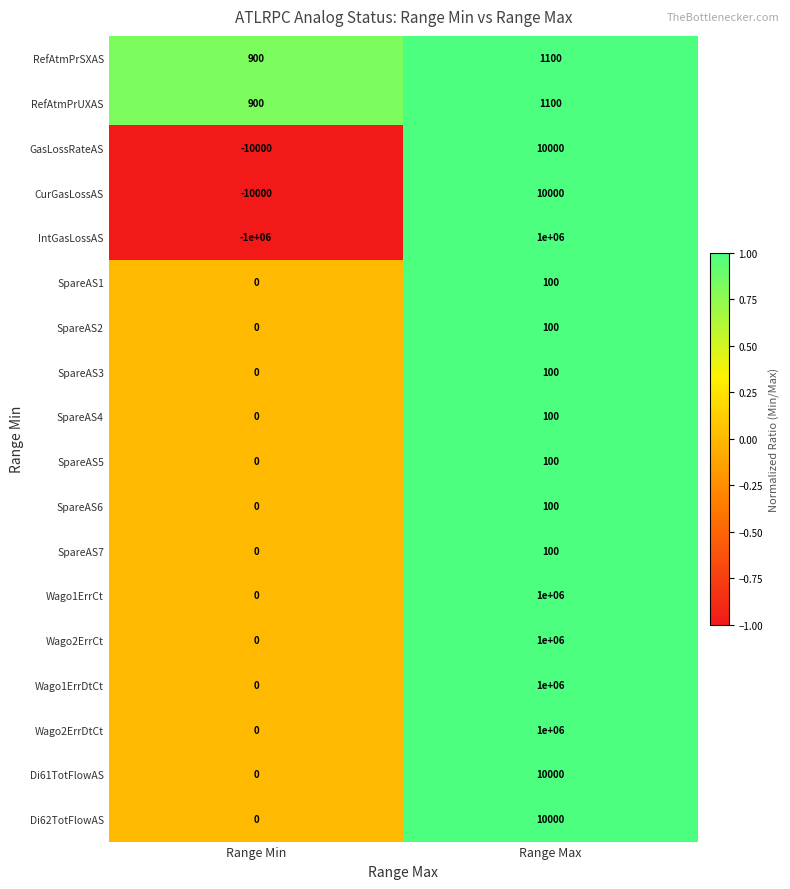

What is the smallest value displayed?

-1000000